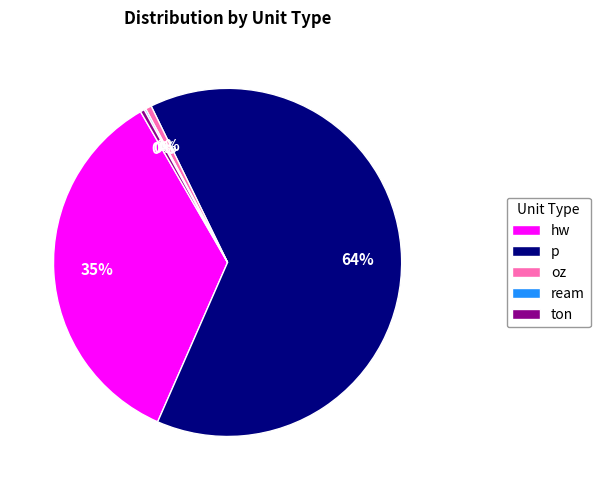

Is there any slice that represents more than half of the pie?

Yes